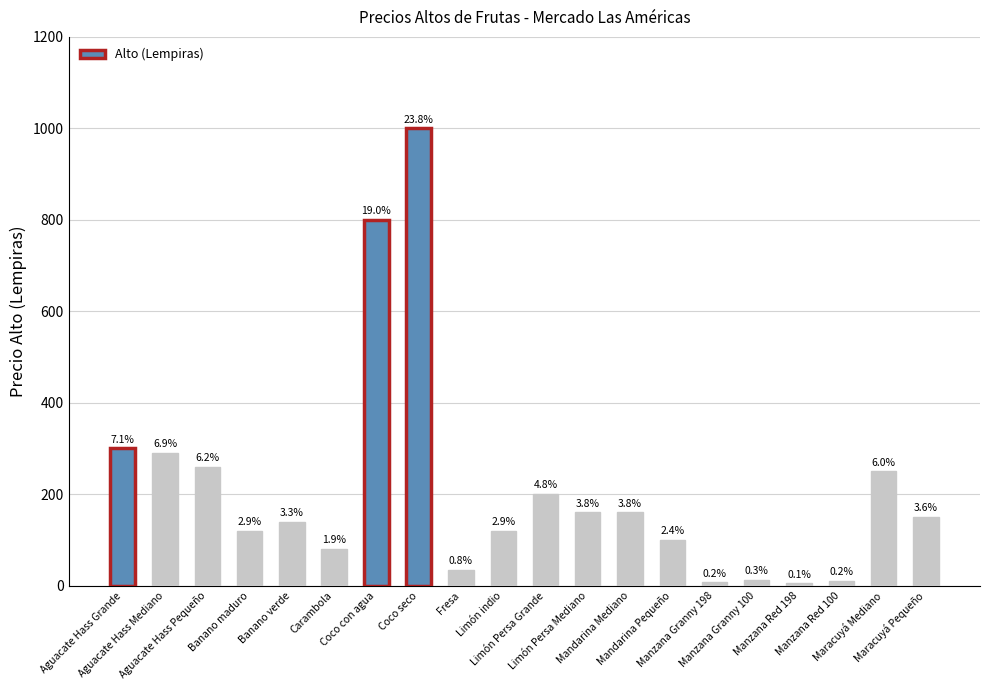

What value does the data have at Mandarina Mediano?

160